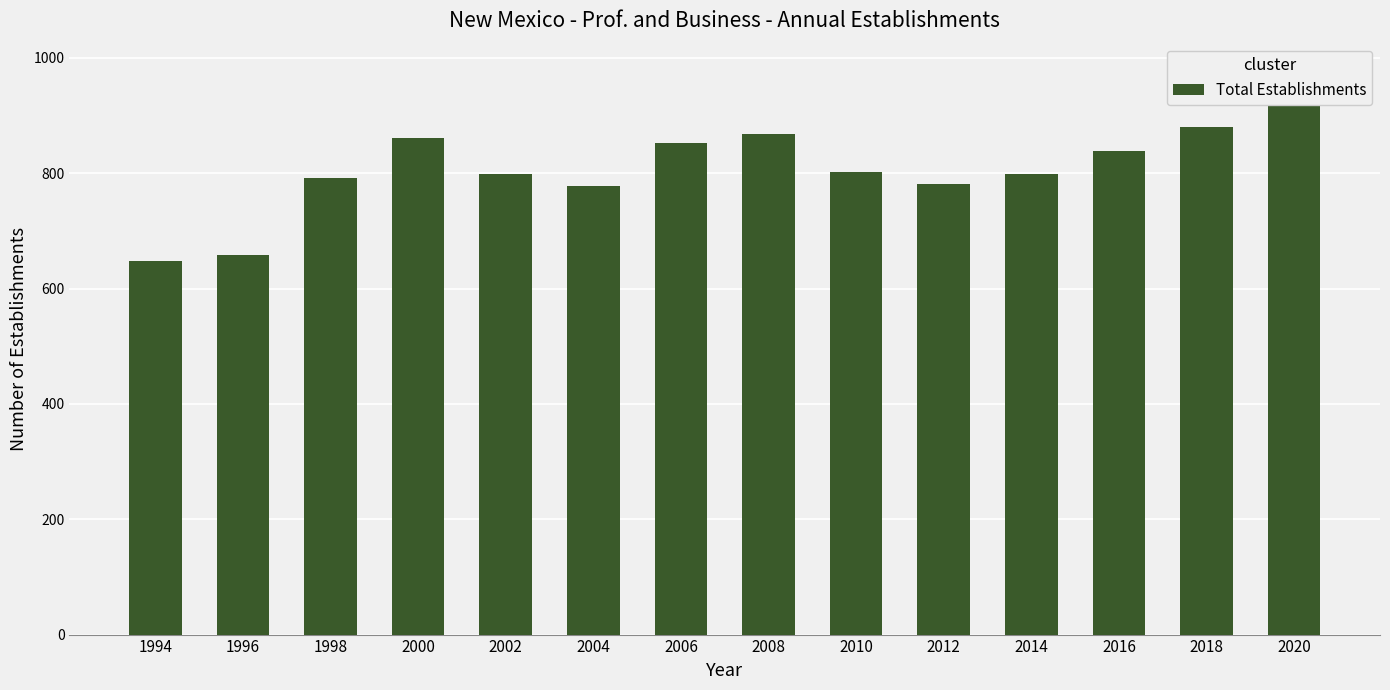

Rank the categories by value from lowest to highest.

1994, 1996, 2004, 2012, 1998, 2002, 2014, 2010, 2016, 2006, 2000, 2008, 2018, 2020